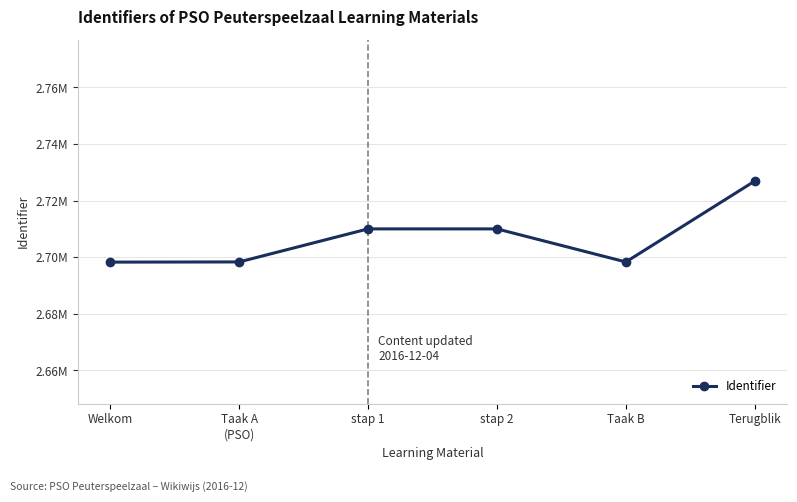

At which label is the value closest to 2712615?

stap 1